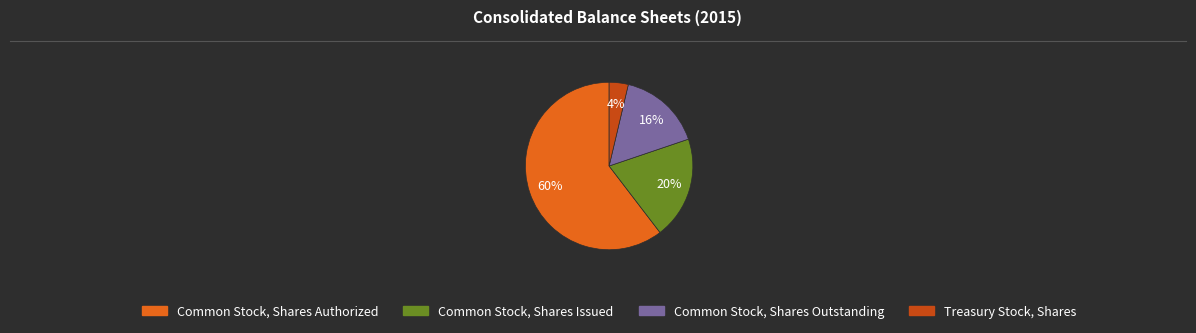

Which slice is the largest?

Common Stock, Shares Authorized